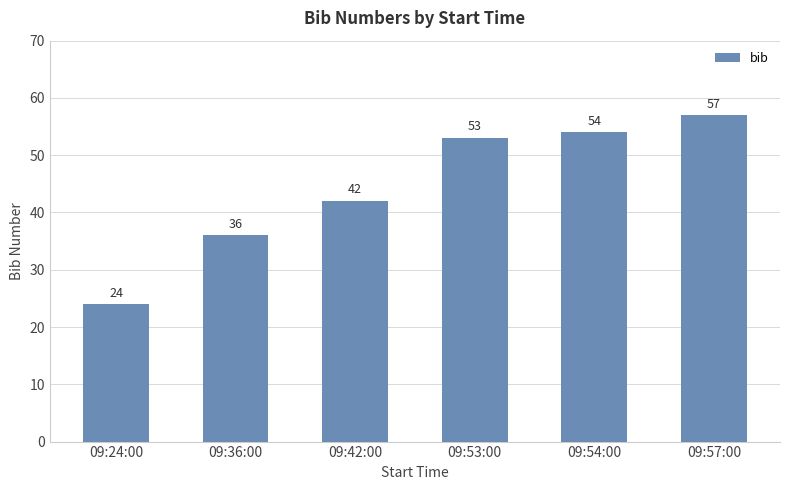

Does the chart contain stacked bars?

No